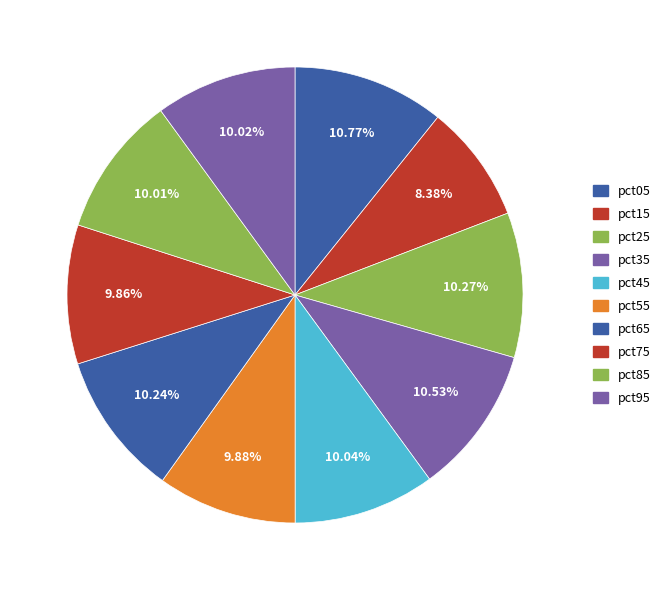

How much of the chart is everything except pct95?

90.0%